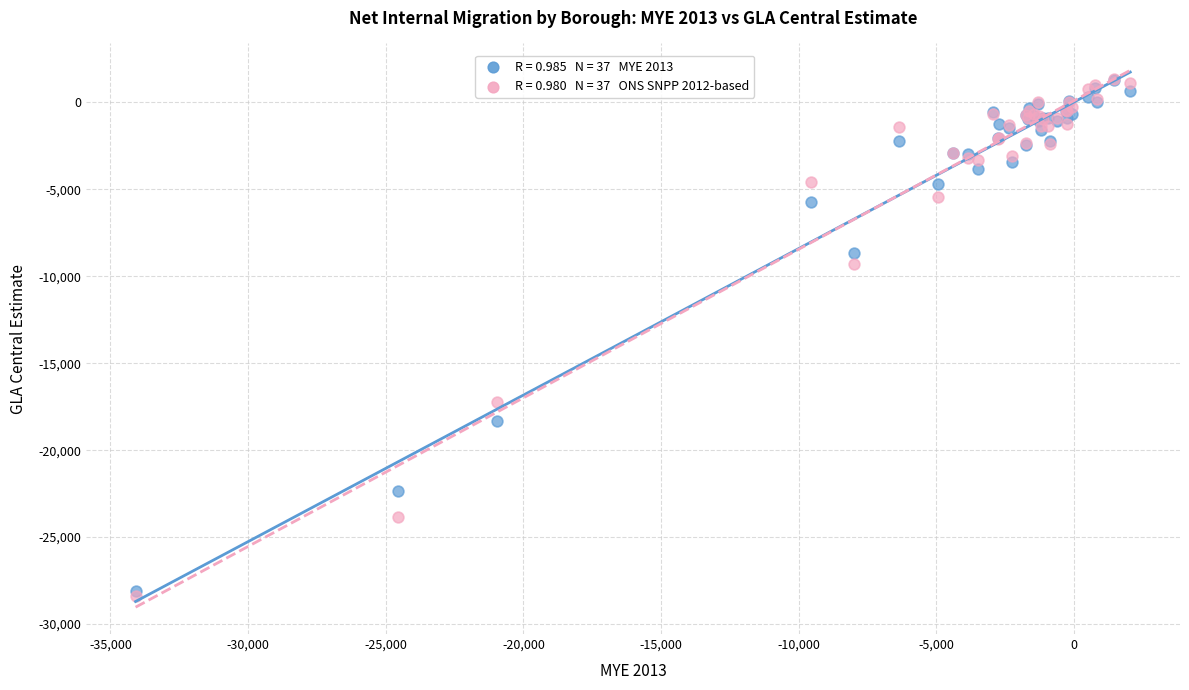

Across all series, what Y value is closest to -13534?

-17247.1